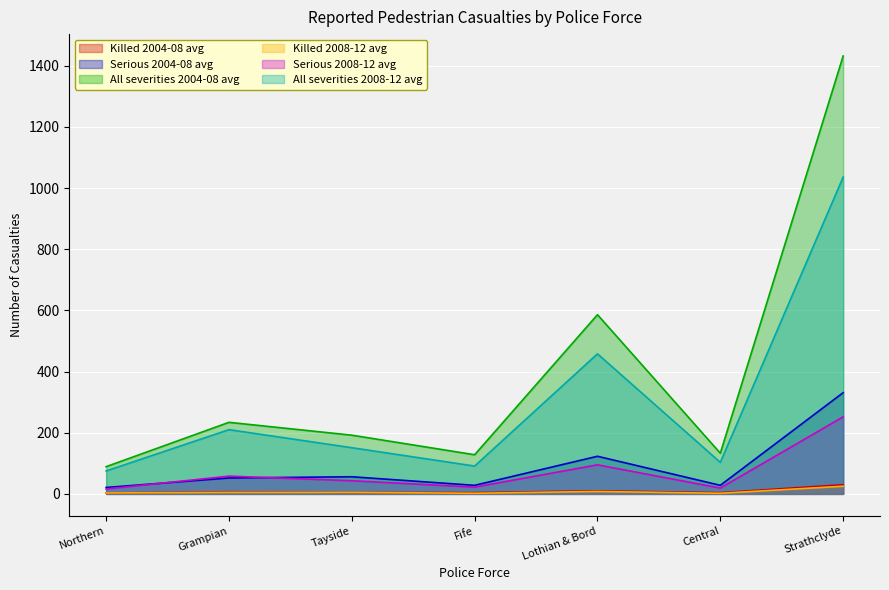

What is the difference between the maximum and minimum values in the Killed 2004-08 avg series?

27